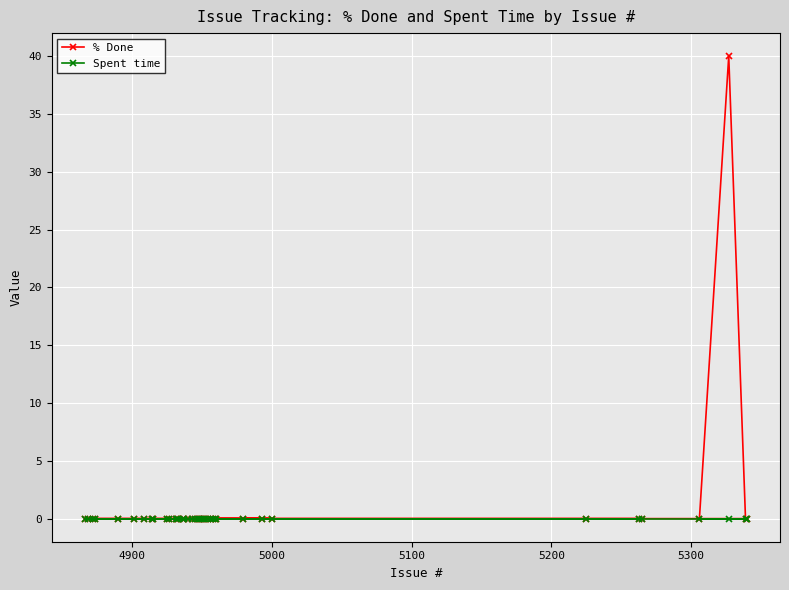

Which series has the largest total across all categories?

% Done